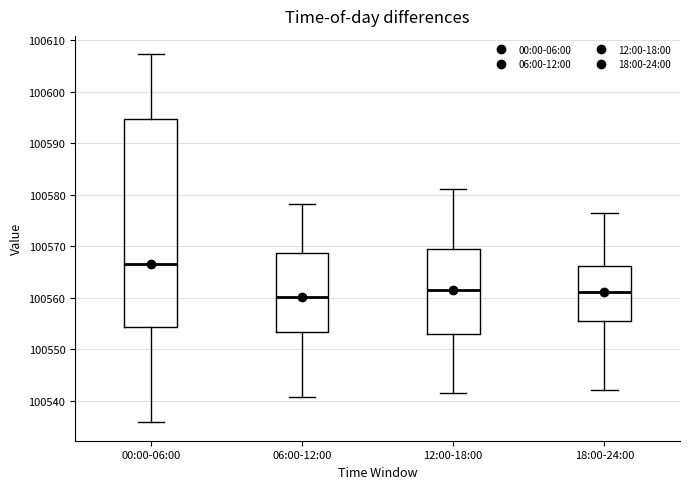

Reading left to right, transcribe this box plot: for each box, give where its median line is, the range the box spans, and where its two whiskers end, as read against the y-axis. The values are not printed on the chart, so give them approximately, as read against the axis.

00:00-06:00: median 100567, box 100554 to 100595, whiskers 100536 to 100607
06:00-12:00: median 100560, box 100553 to 100569, whiskers 100541 to 100578
12:00-18:00: median 100561, box 100553 to 100569, whiskers 100542 to 100581
18:00-24:00: median 100561, box 100555 to 100566, whiskers 100542 to 100577